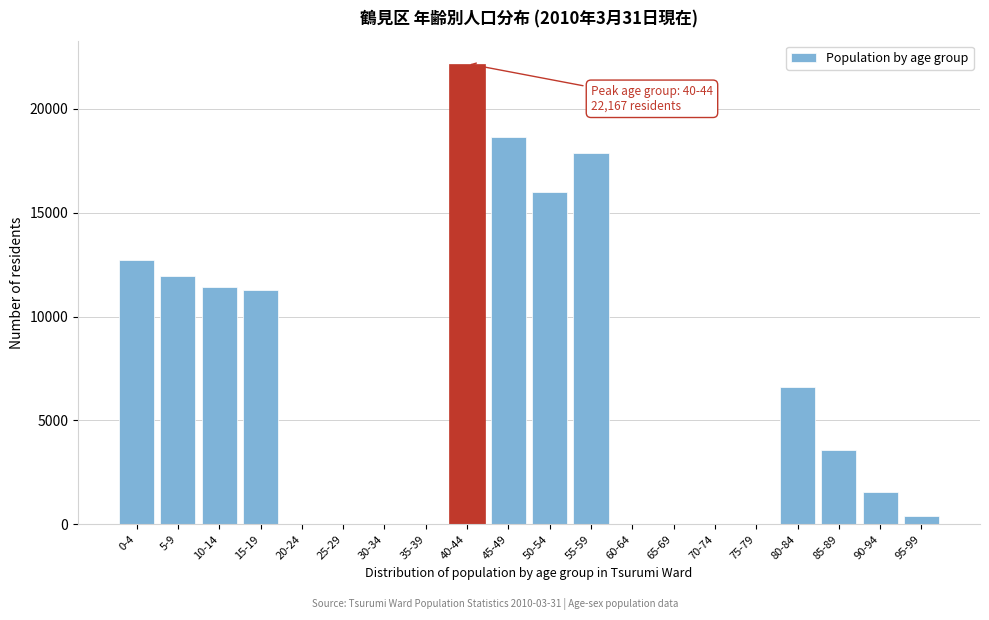

Reading right to left, transcribe all the data shown in this chart.

95-99=420	90-94=1533	85-89=3569	80-84=6625	75-79=0	70-74=0	65-69=0	60-64=0	55-59=17869	50-54=15971	45-49=18623	40-44=22167	35-39=0	30-34=0	25-29=0	20-24=0	15-19=11263	10-14=11403	5-9=11963	0-4=12728